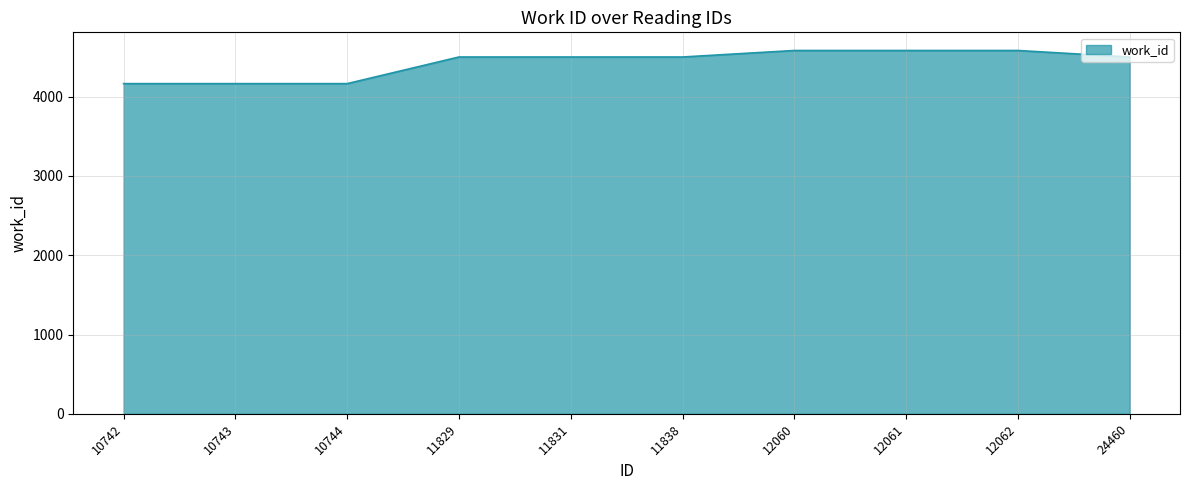

What is the difference between the values at 10744 and 11838?

336